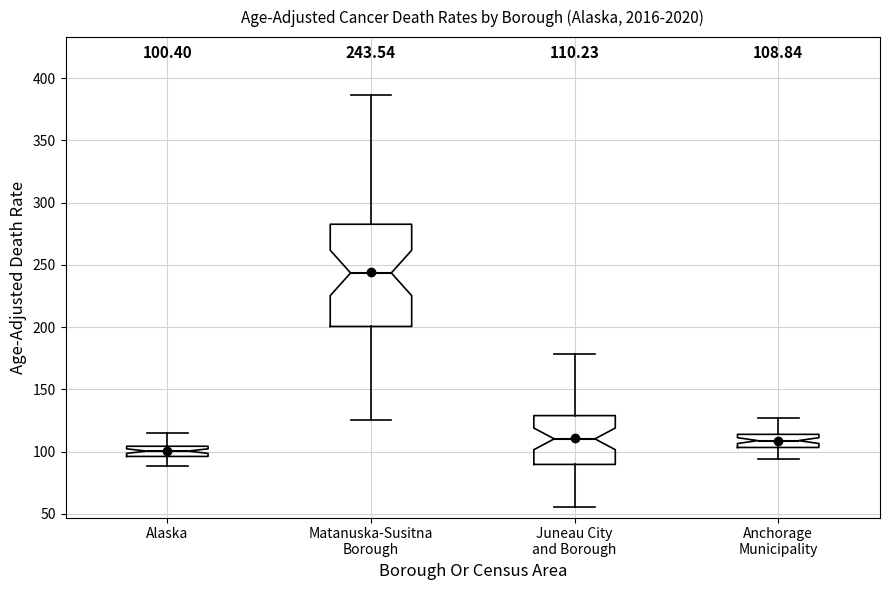

Which box's median line is the lowest?

Alaska